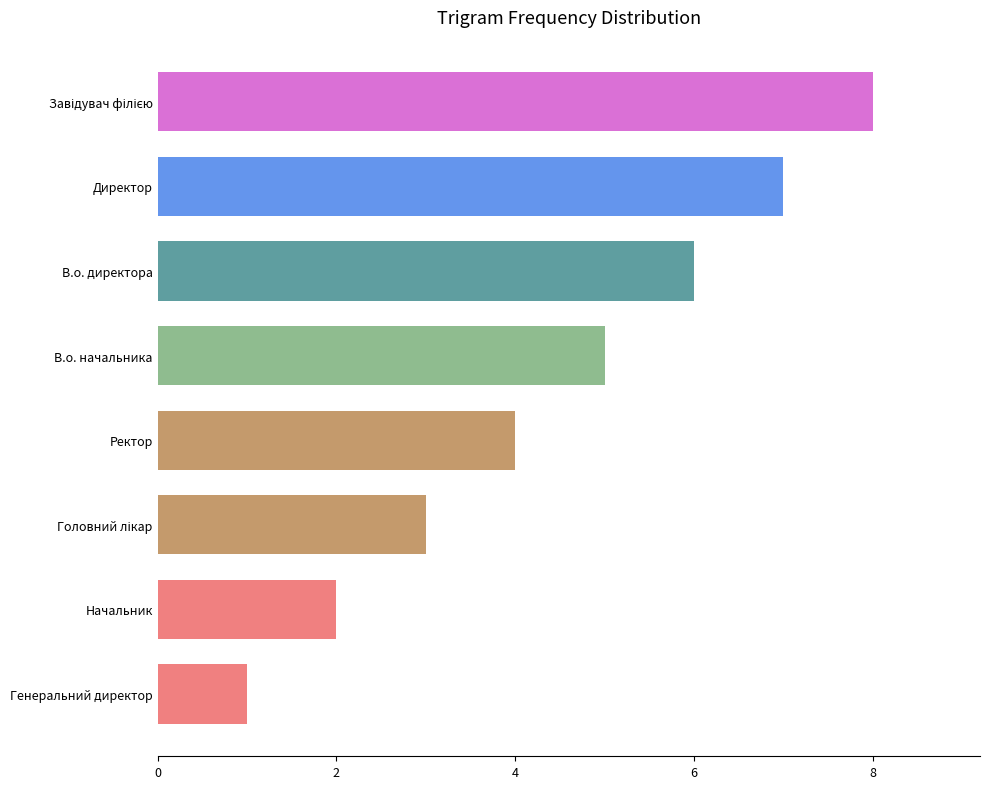

What is the difference between the maximum and minimum values?

7